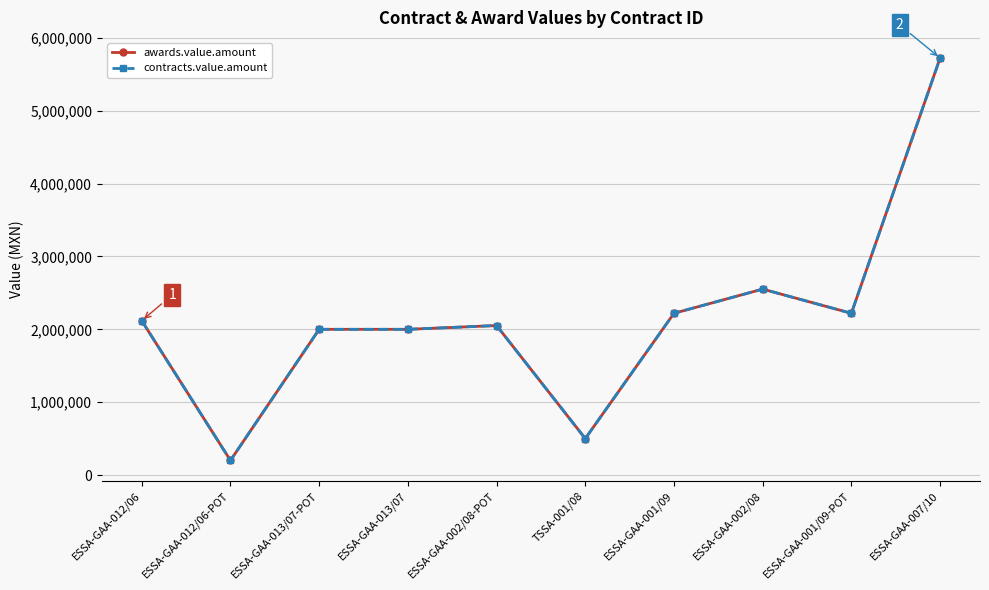

Does the chart have visible grid lines?

Yes